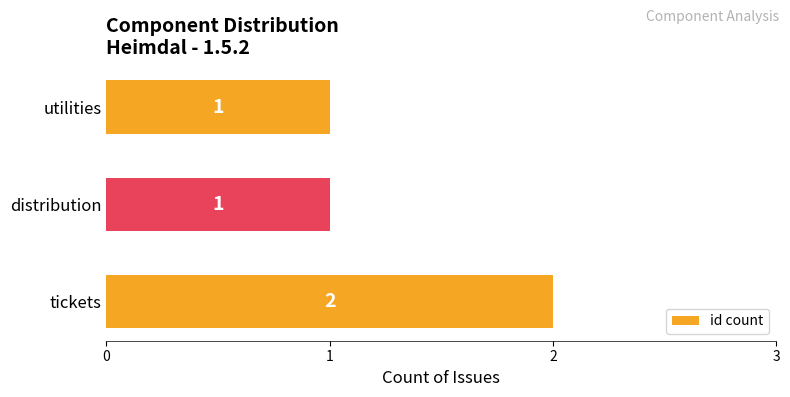

Between utilities and tickets, which is larger?

tickets